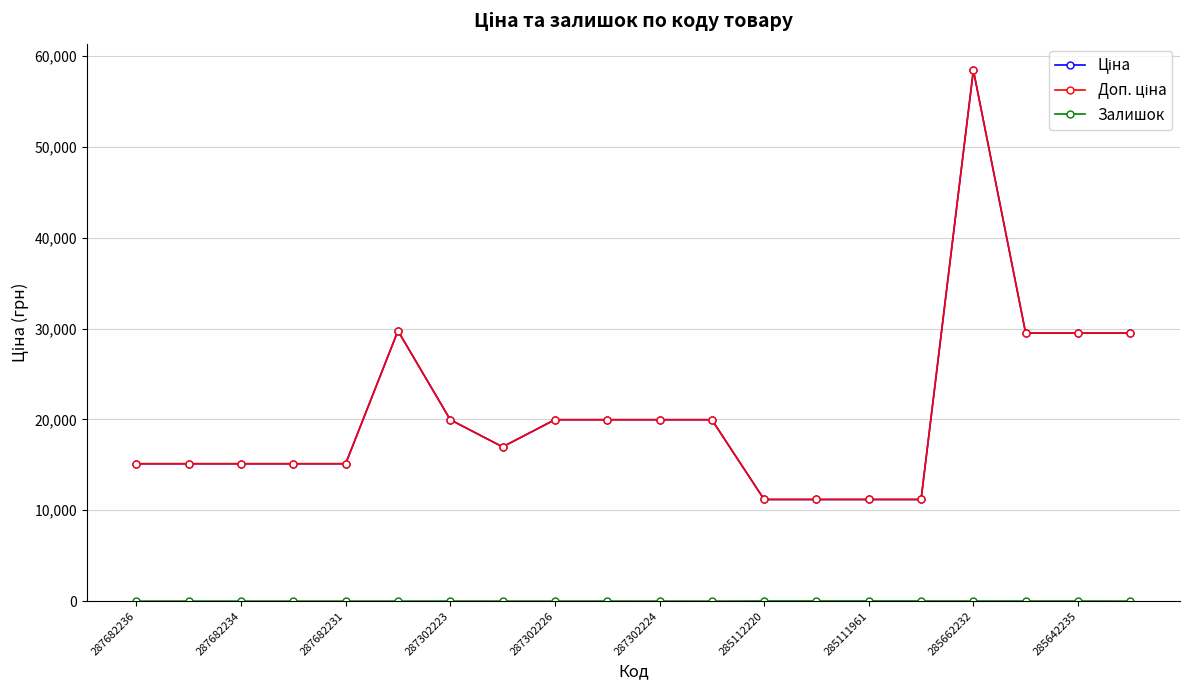

Reading right to left, extract all data points from this chart.

Ціна: 29491.5	29491.5	29491.5	58426.5	11188.2	11188.2	11188.2	11188.2	19964.2	19964.2	19964.2	19964.2	16976.3	19964.2	29747.2	15120.0	15120.0	15120.0	15120.0	15120.0
Доп. ціна: 29491.5	29491.5	29491.5	58426.5	11188.2	11188.2	11188.2	11188.2	19964.2	19964.2	19964.2	19964.2	16976.3	19964.2	29747.2	15120.0	15120.0	15120.0	15120.0	15120.0
Залишок: 0.0	11.0	11.0	12.0	15.0	17.0	17.0	17.0	0.0	3.0	5.0	1.0	4.0	5.0	0.0	0.0	0.0	0.0	0.0	0.0